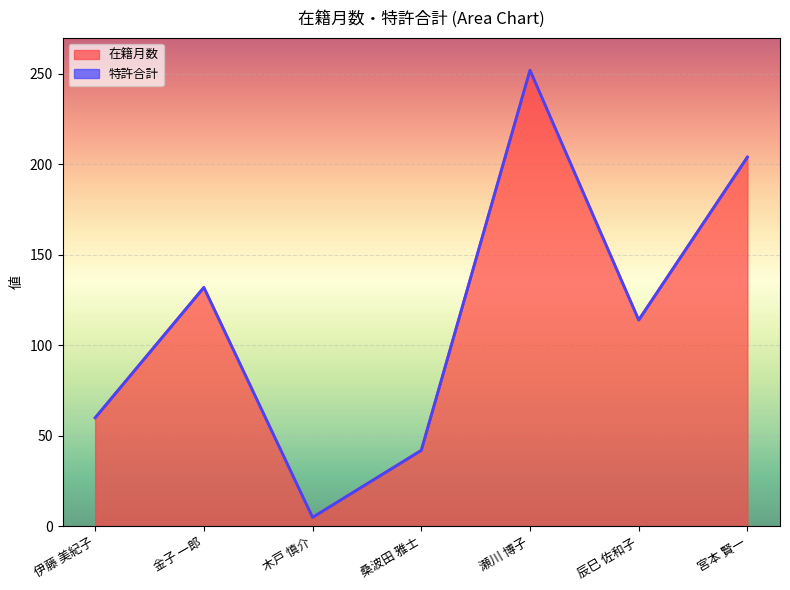

What is the difference between the values at 辰巳 佐和子 and 伊藤 美紀子?

54